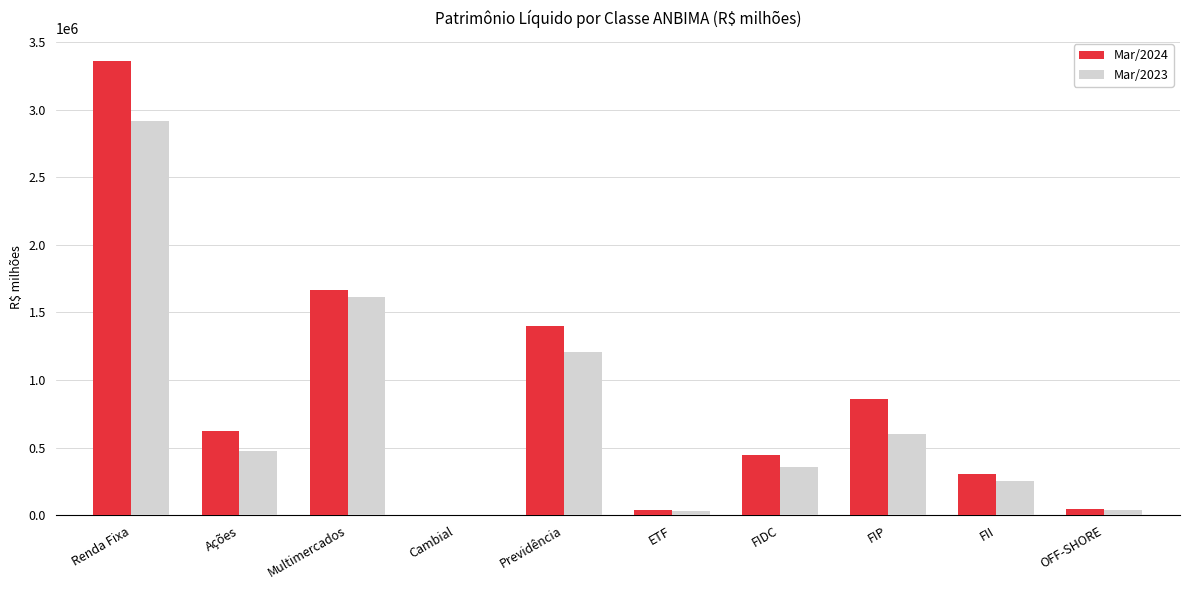

What is the sum of all Mar/2023 values?

7516526.5